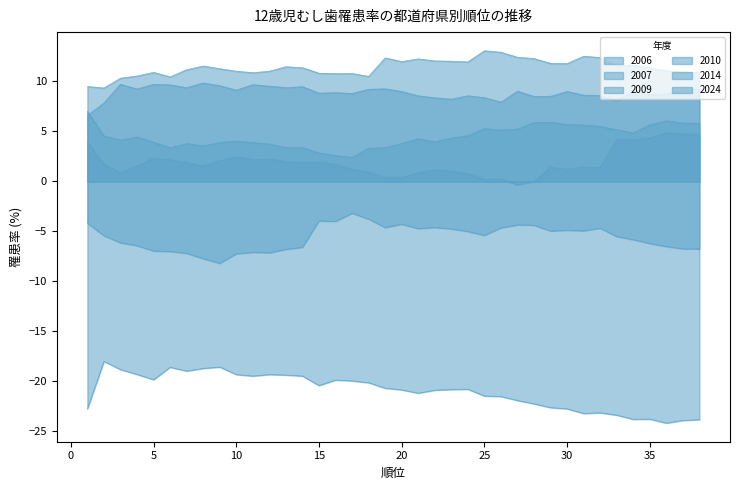

What is the sum of the 2010 values at 33 and 38?

115.6